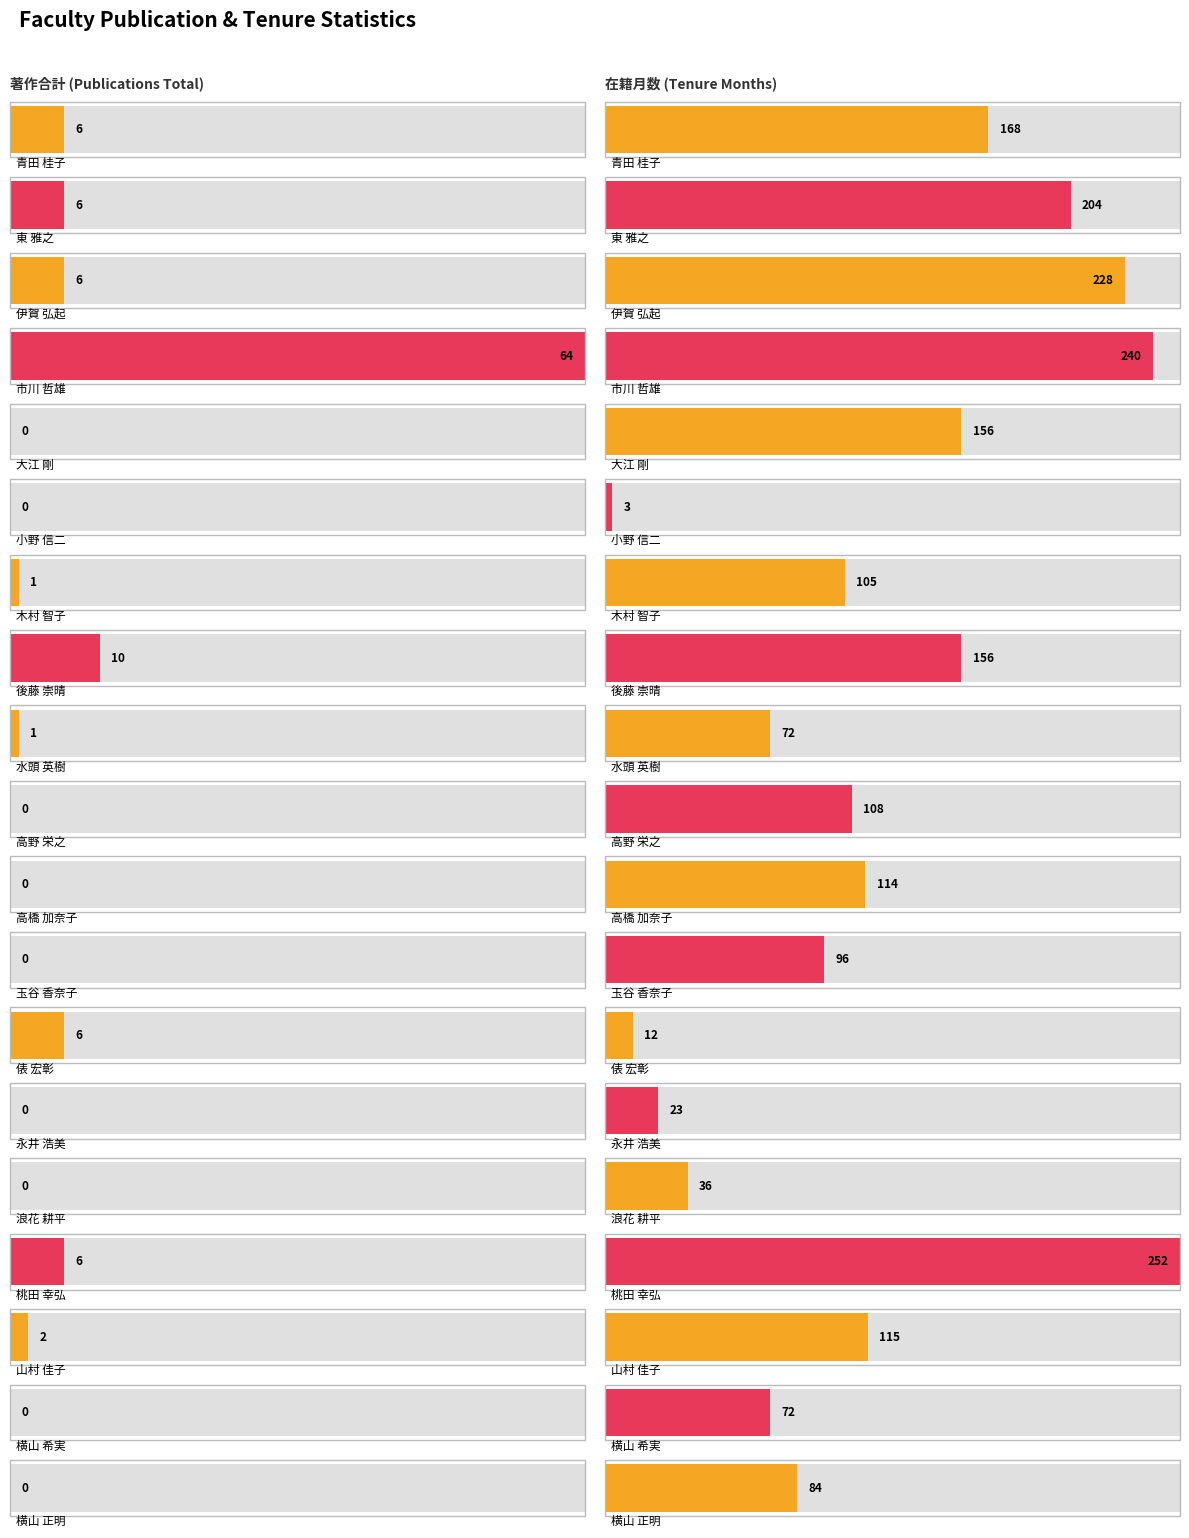

The 在籍月数 series shows 25 at 山村 佳子. True or false?

False